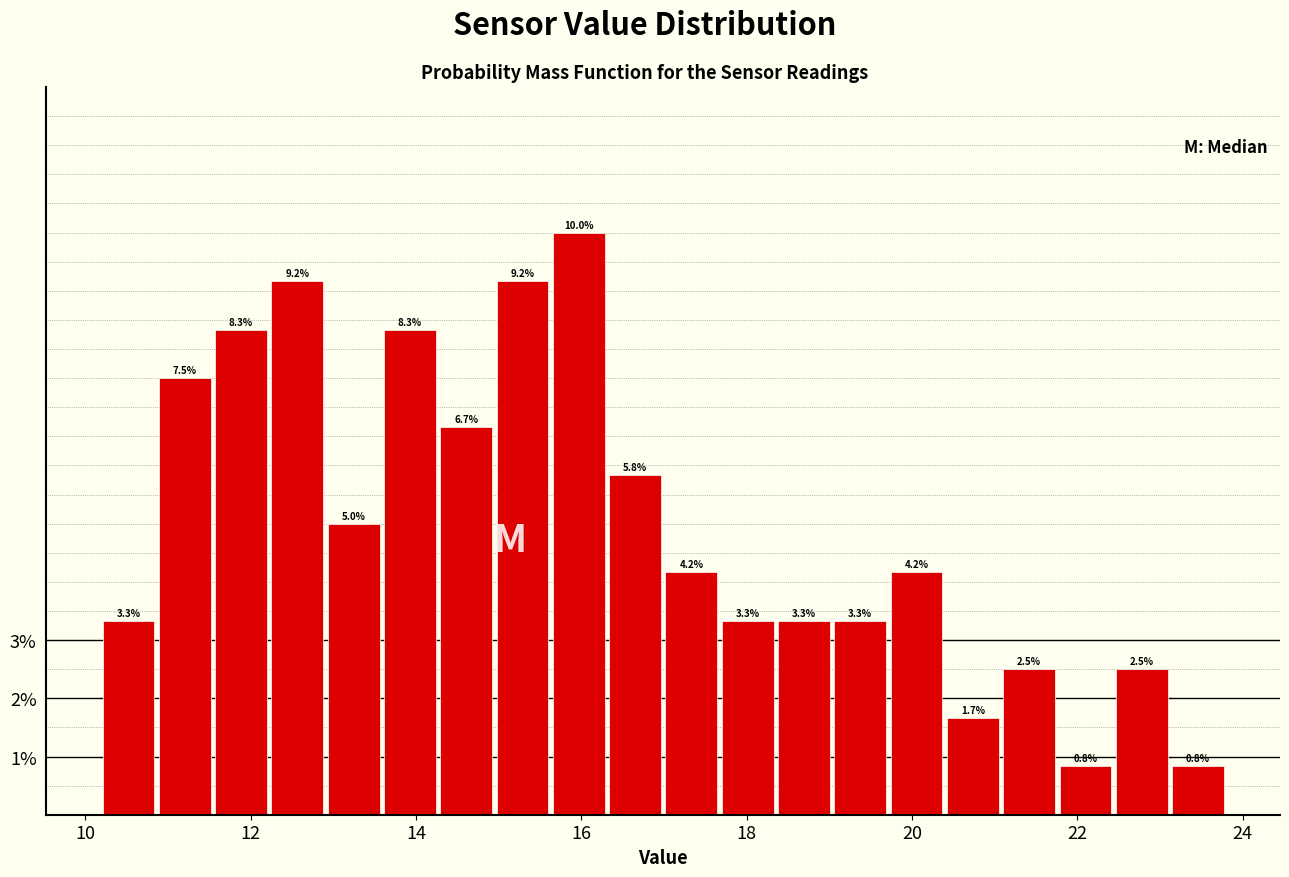

Read against the x-axis, roughly where is the centre of the tallest bar?

16.0